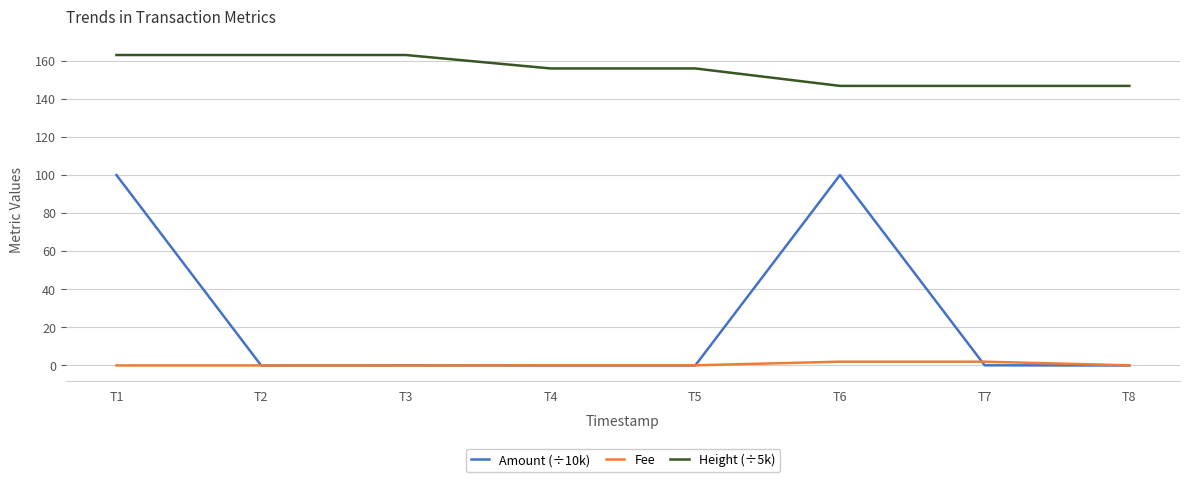

True or false: Fee and Height (÷5k) cross at least once.

False